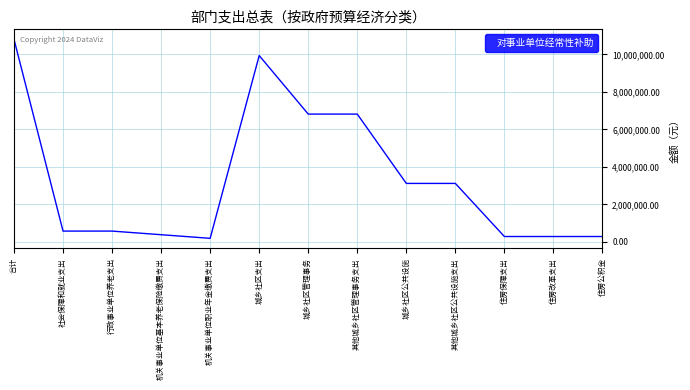

Reading left to right, list all the values displayed in this chart.

合计=10810297.1	社会保障和就业支出=578954.9	行政事业单位养老支出=578954.9	机关事业单位基本养老保险缴费支出=385969.9	机关事业单位职业年金缴费支出=192985.0	城乡社区支出=9941864.8	城乡社区管理事务=6820000.0	其他城乡社区管理事务支出=6820000.0	城乡社区公共设施=3121864.8	其他城乡社区公共设施支出=3121864.8	住房保障支出=289477.4	住房改革支出=289477.4	住房公积金=289477.4